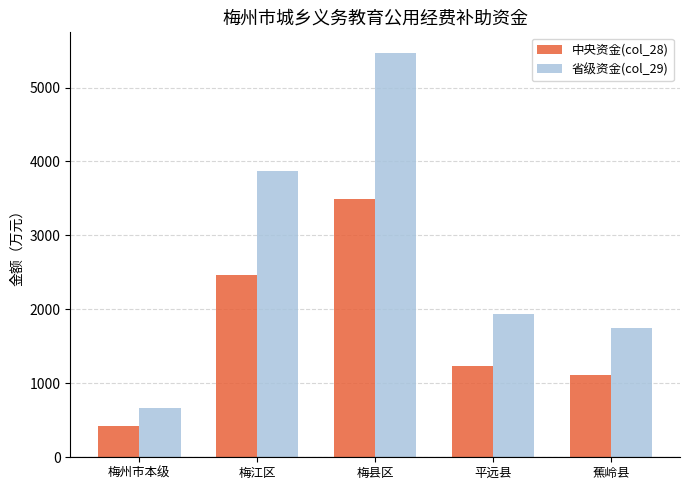

Which category has the highest value in the 中央资金(col_28) series?

梅县区